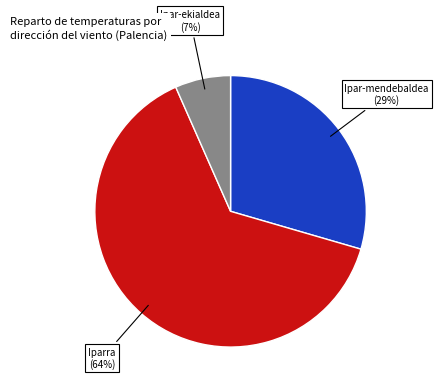

Is there any slice that represents more than half of the pie?

Yes